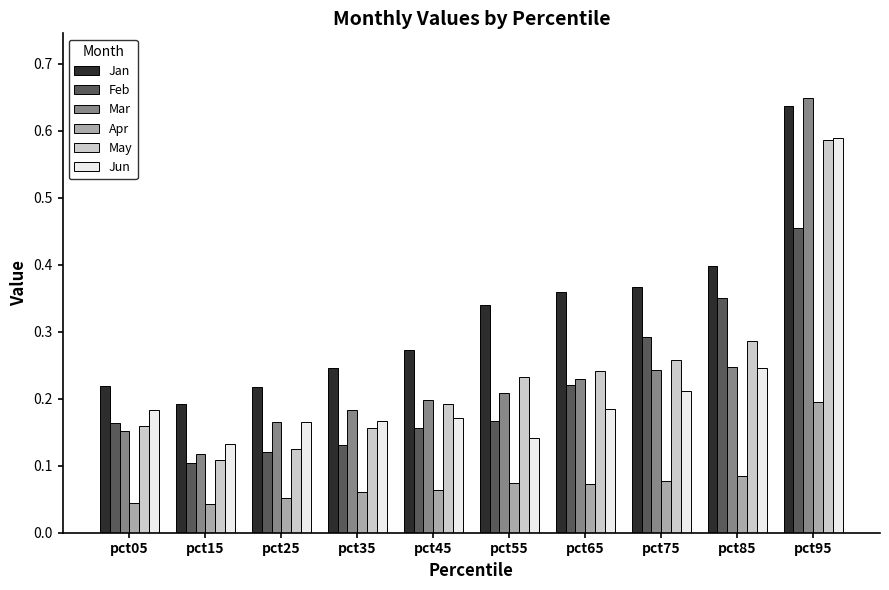

Count the Mar values in the range 0 to 1.

10